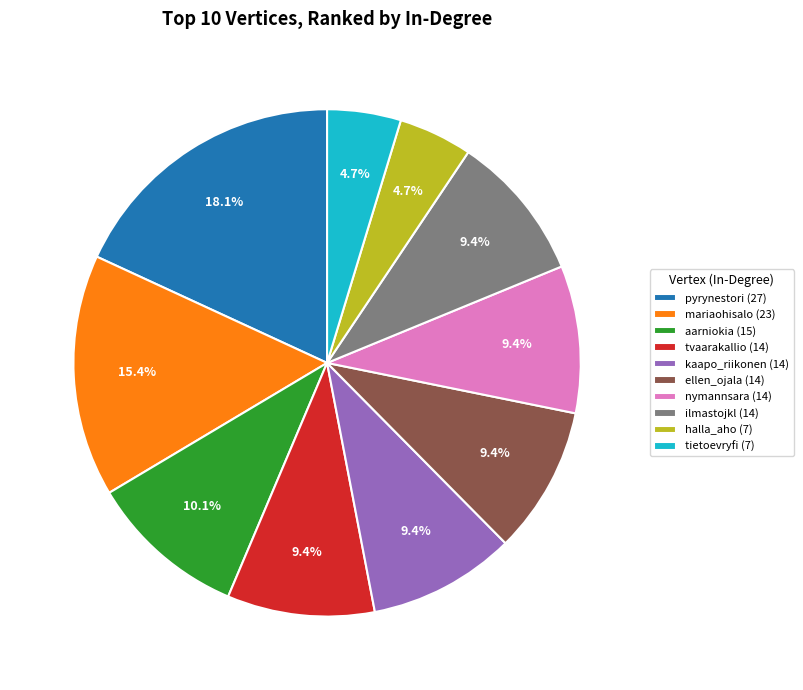

Do tietoevryfi and kaapo_riikonen together represent more than half of the pie?

No